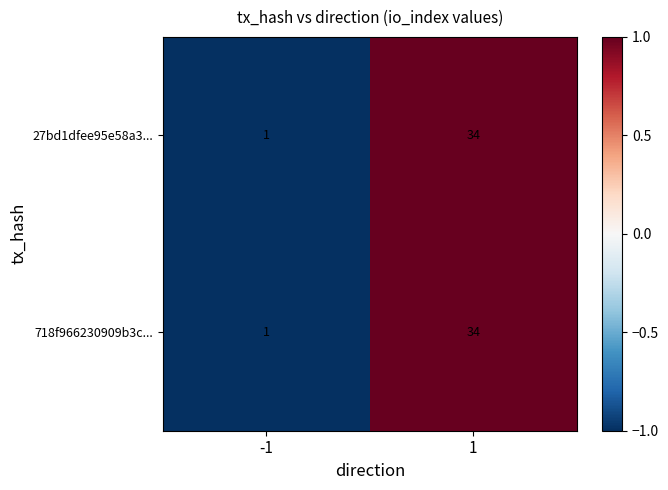

Count the number of categories in the chart.

2